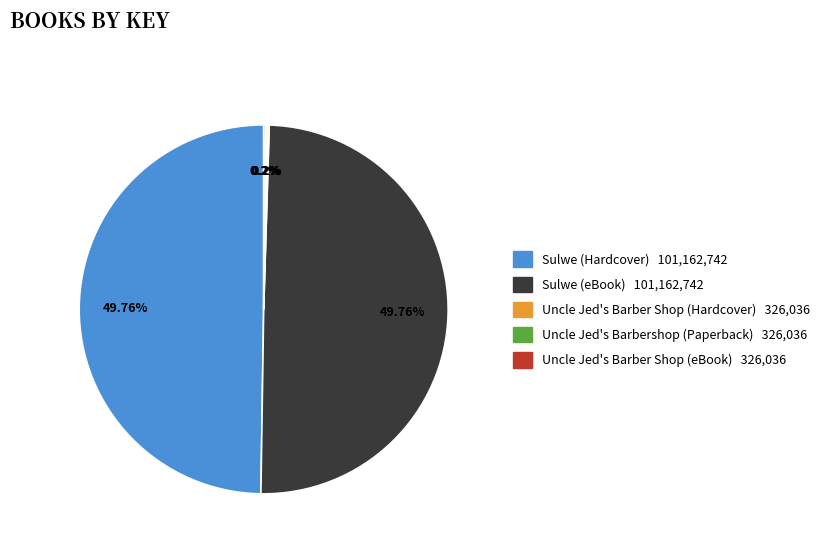

To the nearest percent, what portion does Sulwe (eBook) represent?

50%